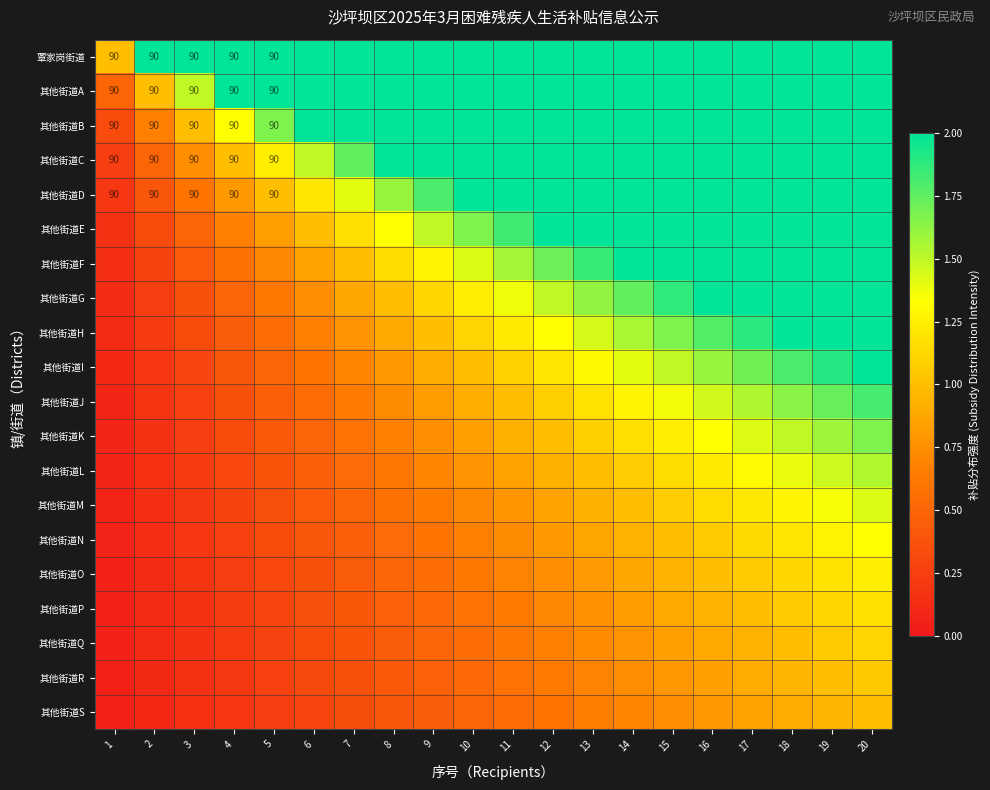

List the series in order of their peak value, highest first.

覃家岗街道, 其他街道A, 其他街道B, 其他街道C, 其他街道D, 其他街道E, 其他街道F, 其他街道G, 其他街道H, 其他街道I, 其他街道J, 其他街道K, 其他街道L, 其他街道M, 其他街道N, 其他街道O, 其他街道P, 其他街道Q, 其他街道R, 其他街道S